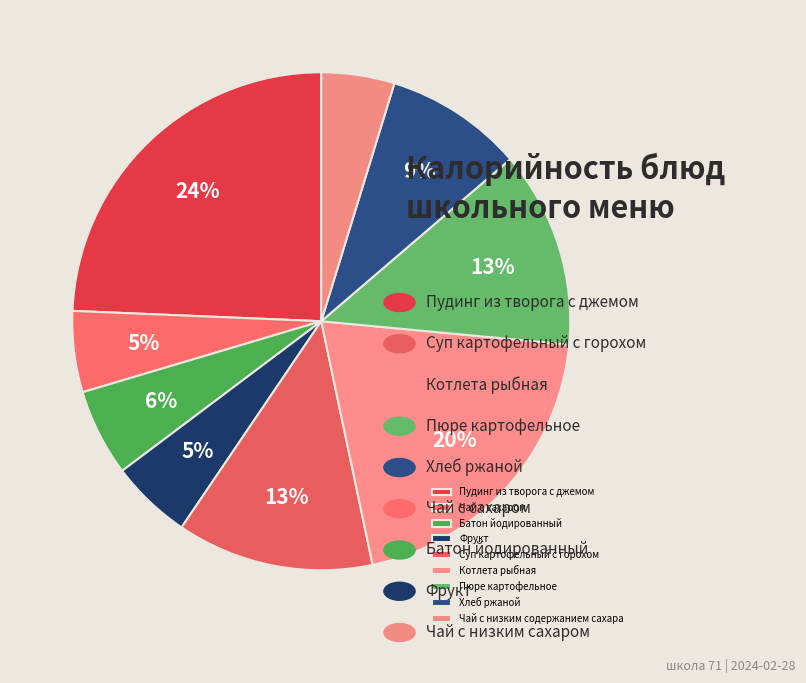

Does Фрукт account for over 50% of the chart?

No